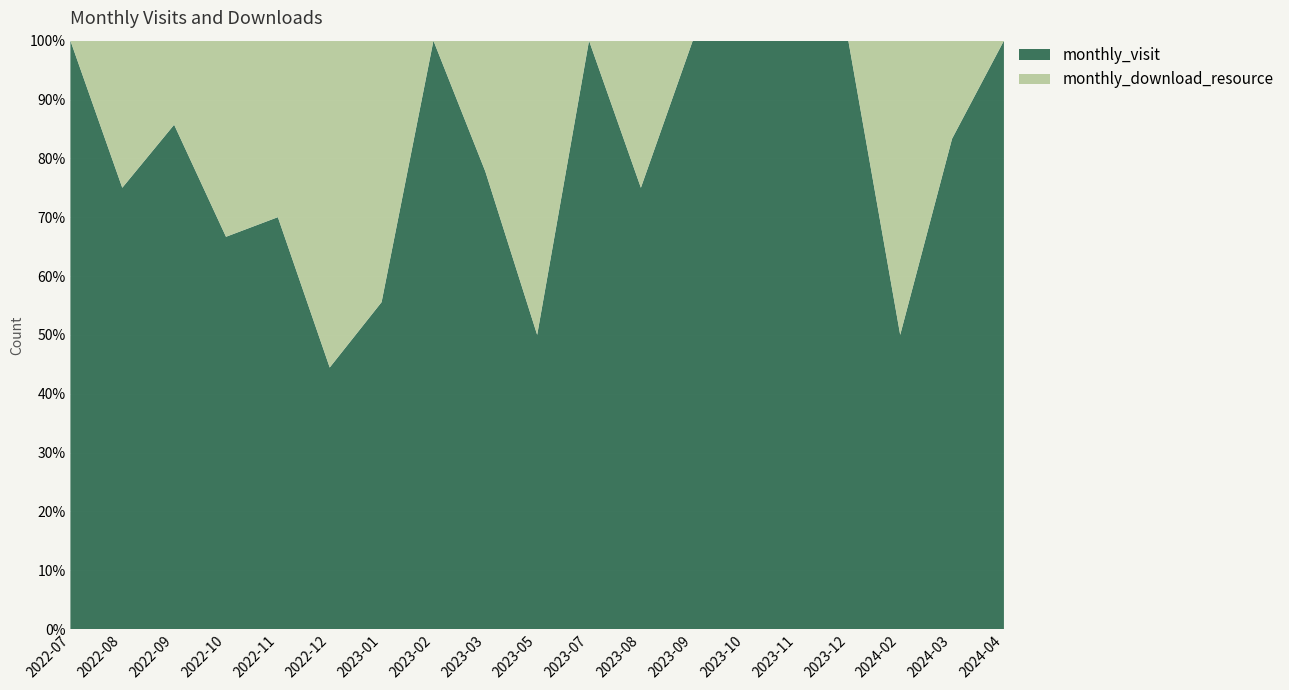

Reading right to left, extract all data points from this chart.

monthly_visit: 2024-04=1	2024-03=5	2024-02=2	2023-12=1	2023-11=3	2023-10=1	2023-09=1	2023-08=3	2023-07=1	2023-05=2	2023-03=7	2023-02=8	2023-01=5	2022-12=24	2022-11=21	2022-10=2	2022-09=6	2022-08=9	2022-07=13
monthly_download_resource: 2024-04=0	2024-03=1	2024-02=2	2023-12=0	2023-11=0	2023-10=0	2023-09=0	2023-08=1	2023-07=0	2023-05=2	2023-03=2	2023-02=0	2023-01=4	2022-12=30	2022-11=9	2022-10=1	2022-09=1	2022-08=3	2022-07=0